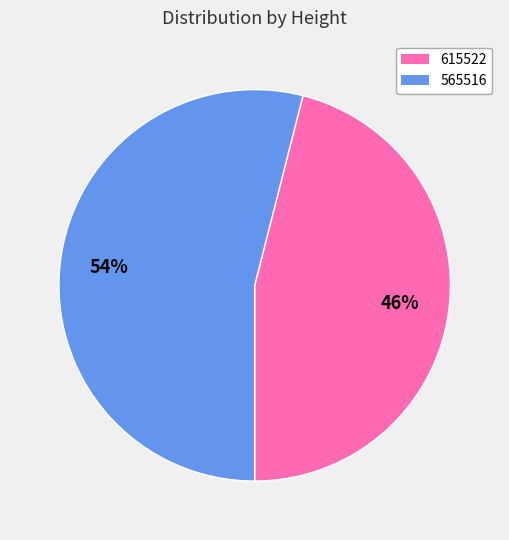

Is the sum of 565516 and 615522 greater than half?

Yes